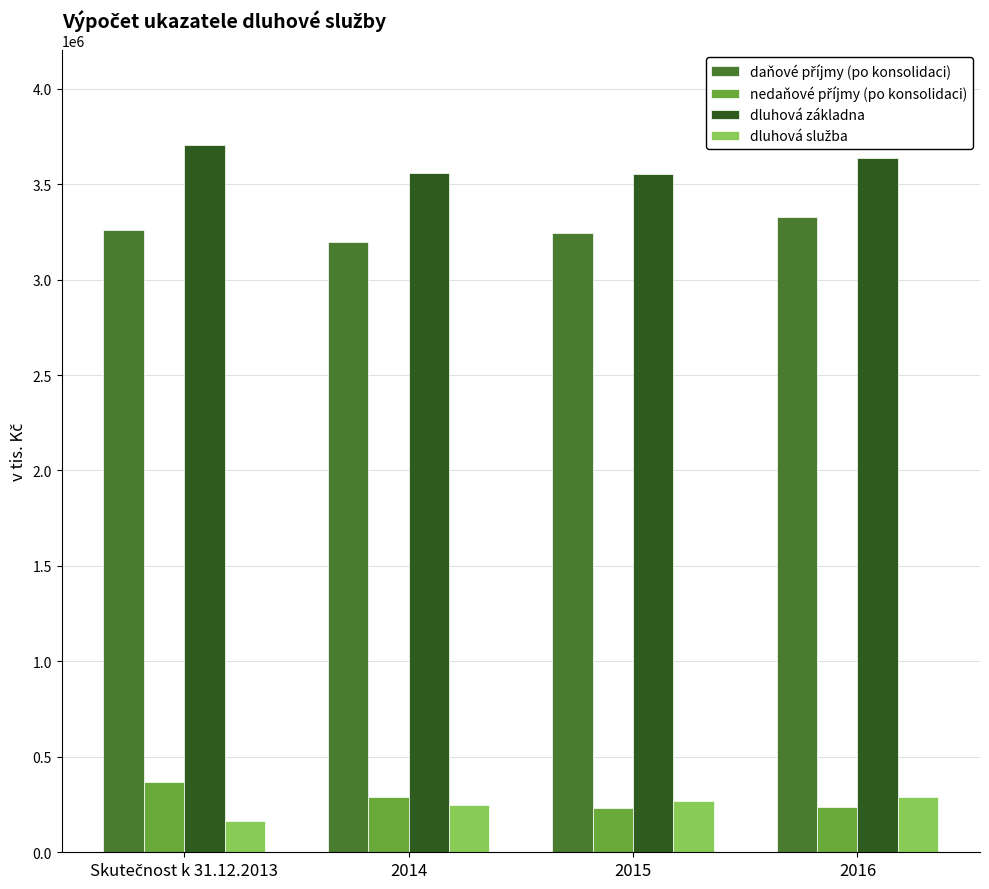

At how many categories does at least one series exceed 546564?

4